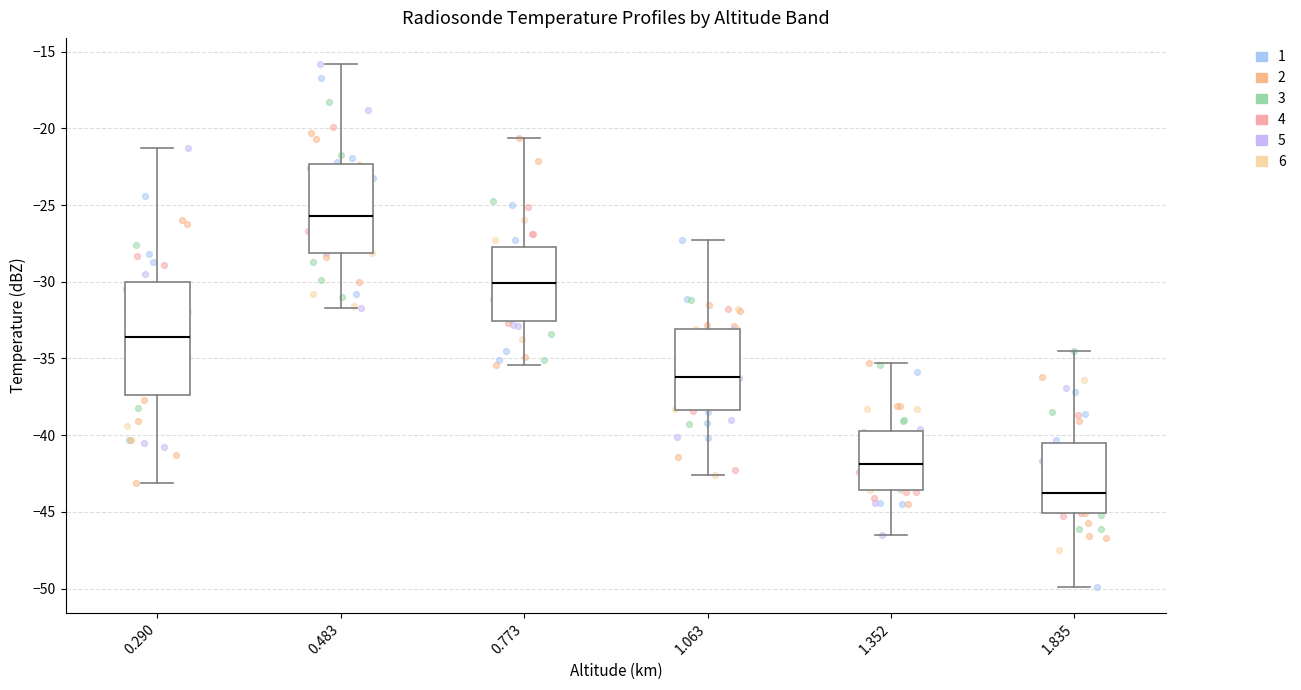

Comparing the boxes themselves (not the whiskers), which one is the tallest?

0.290